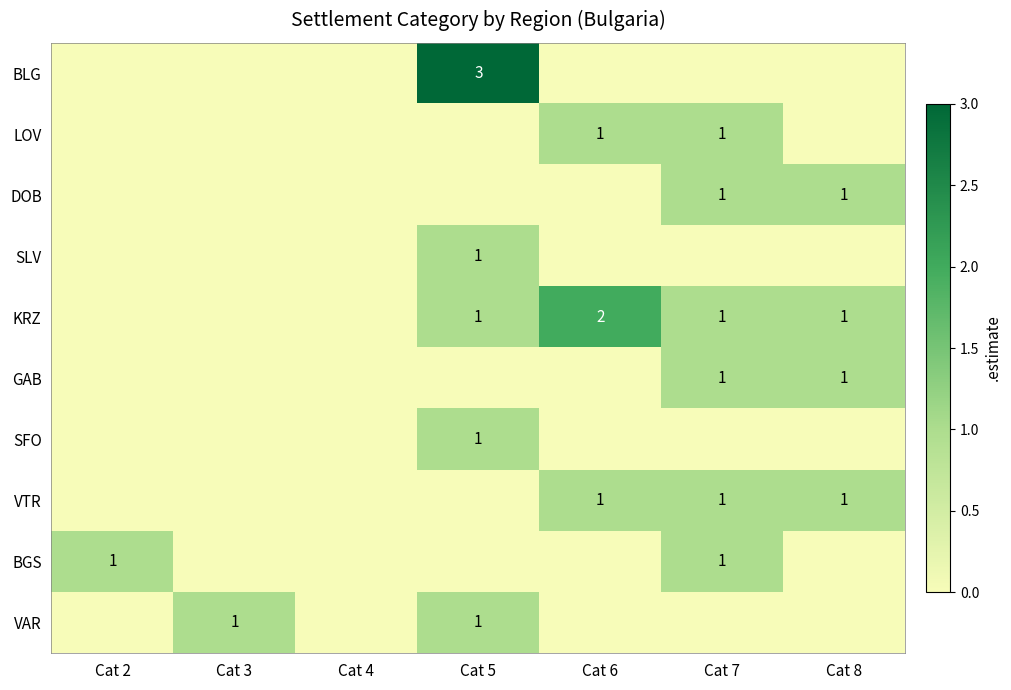

Rank the series at Cat 8 from highest to lowest value.

DOB, KRZ, GAB, VTR, BLG, LOV, SLV, SFO, BGS, VAR